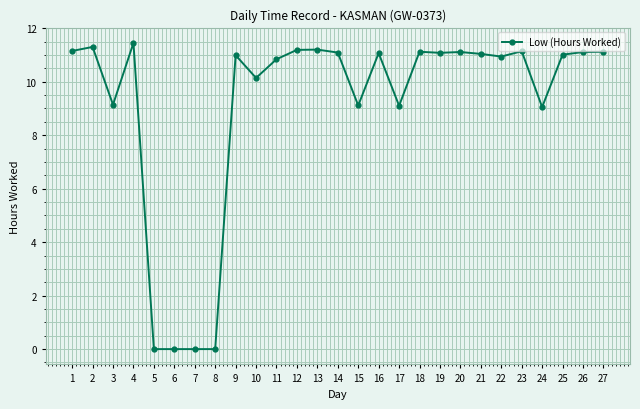

True or false: the data shows 11.1 at 18.

True